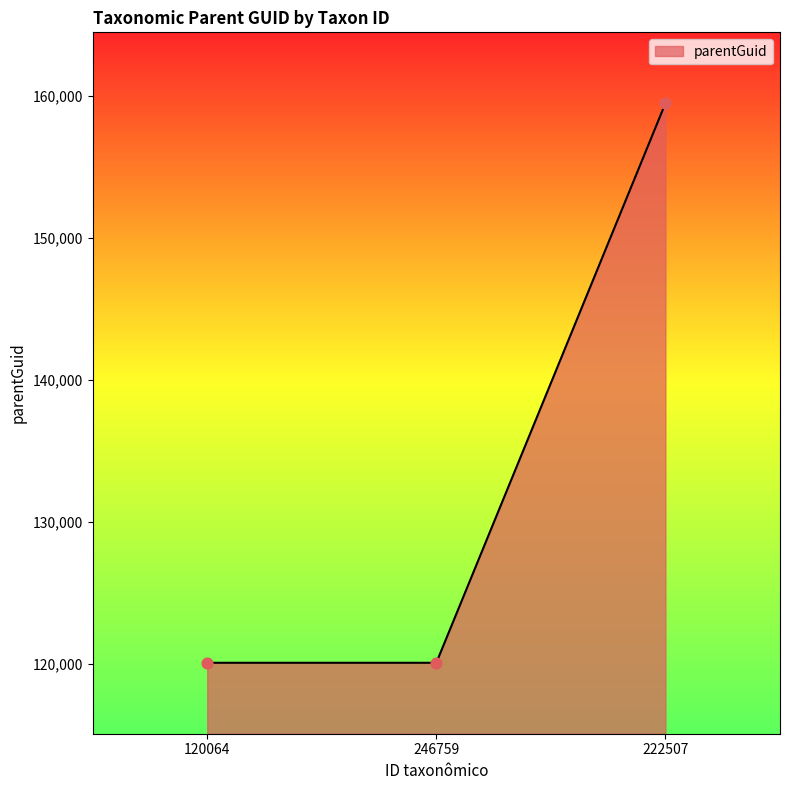

Approximately how many times larger is the value at 246759 compared to 120064?

1.0